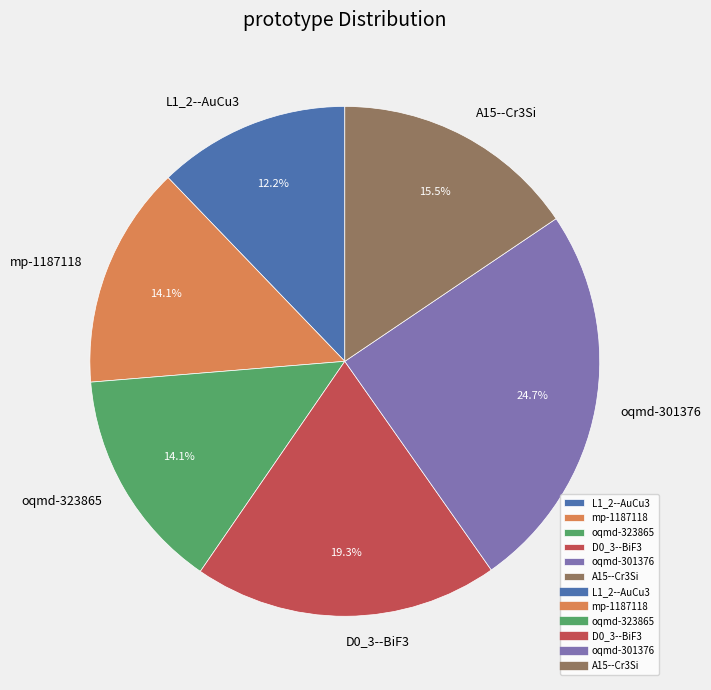

To the nearest percent, what portion does L1_2--AuCu3 represent?

12%